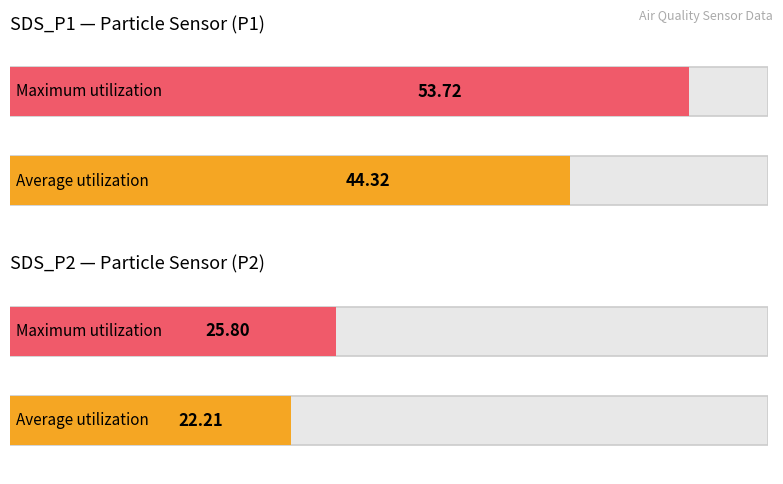

Which series has the largest total across all categories?

SDS_P1